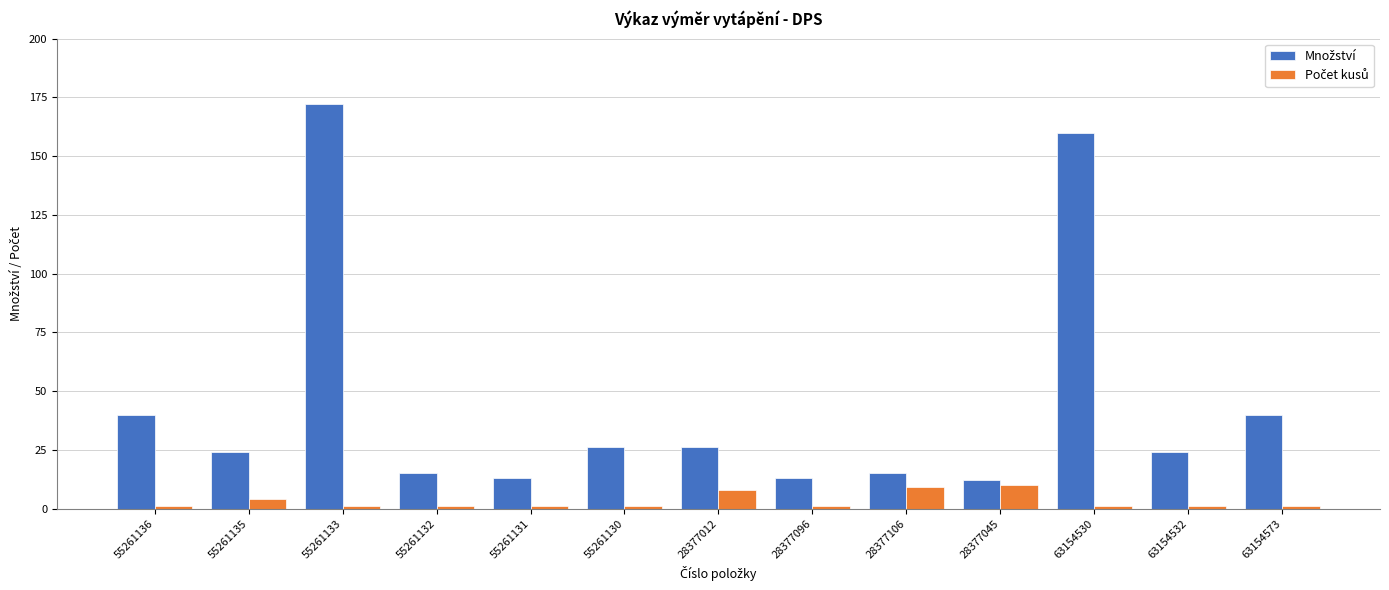

What is the total value across all series at 55261135?

28